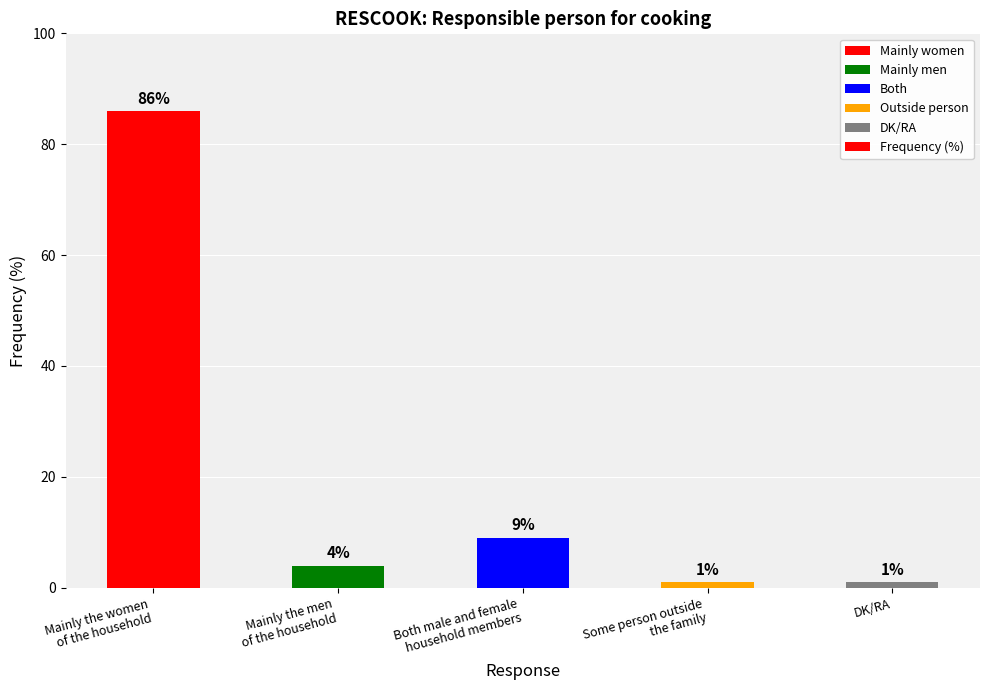

What is the average value?

20